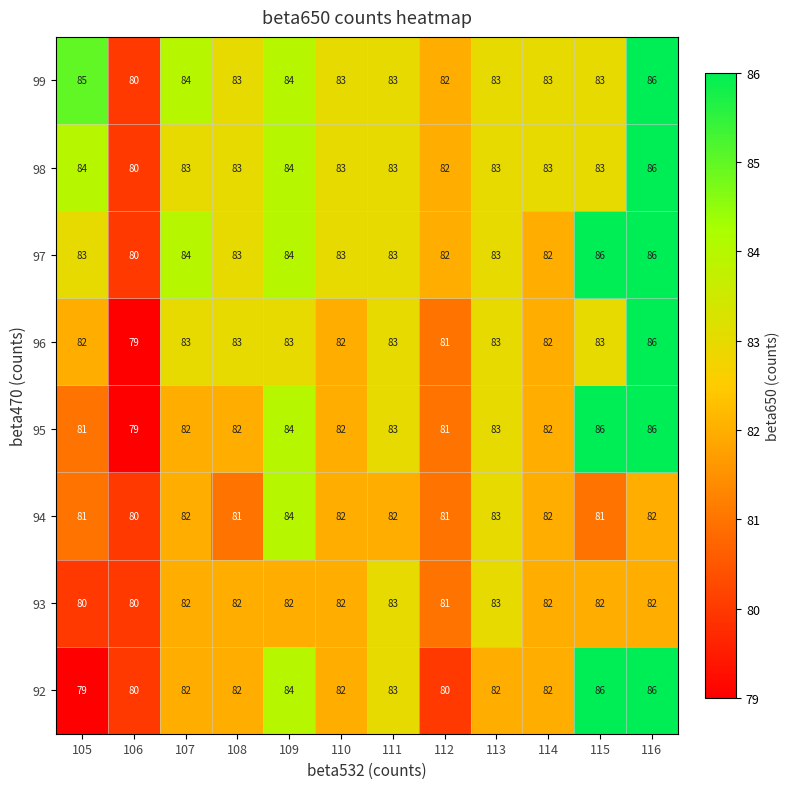

What is the difference between the maximum and second lowest values in the 98 series?

4